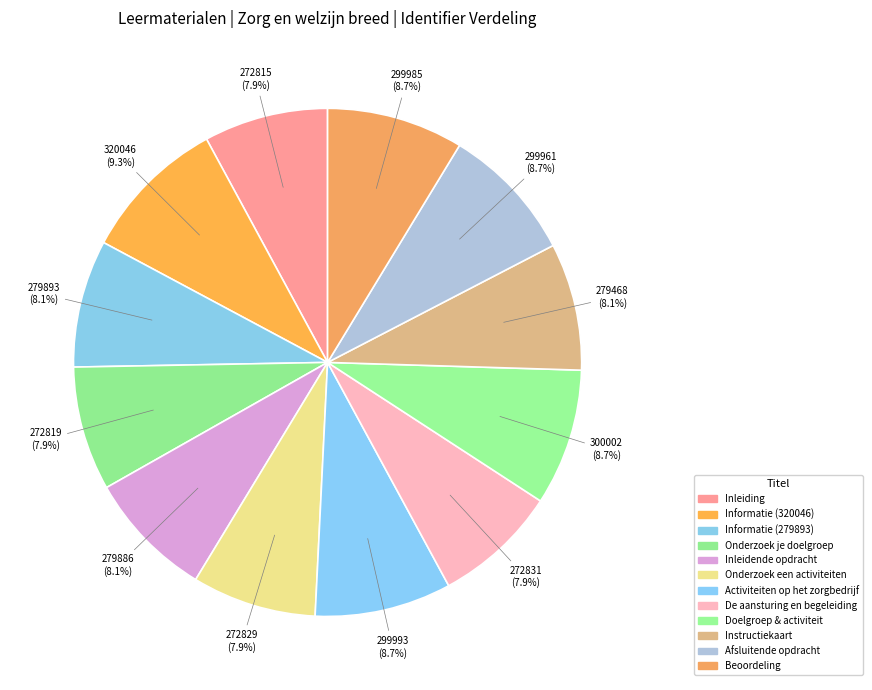

Combined, do Beoordeling and Afsluitende opdracht account for over 50%?

No